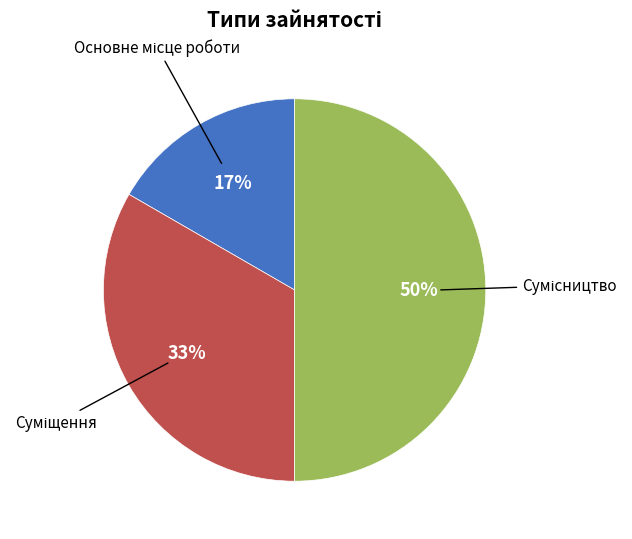

To the nearest percent, what is the difference between the largest and smallest slice percentages?

33%